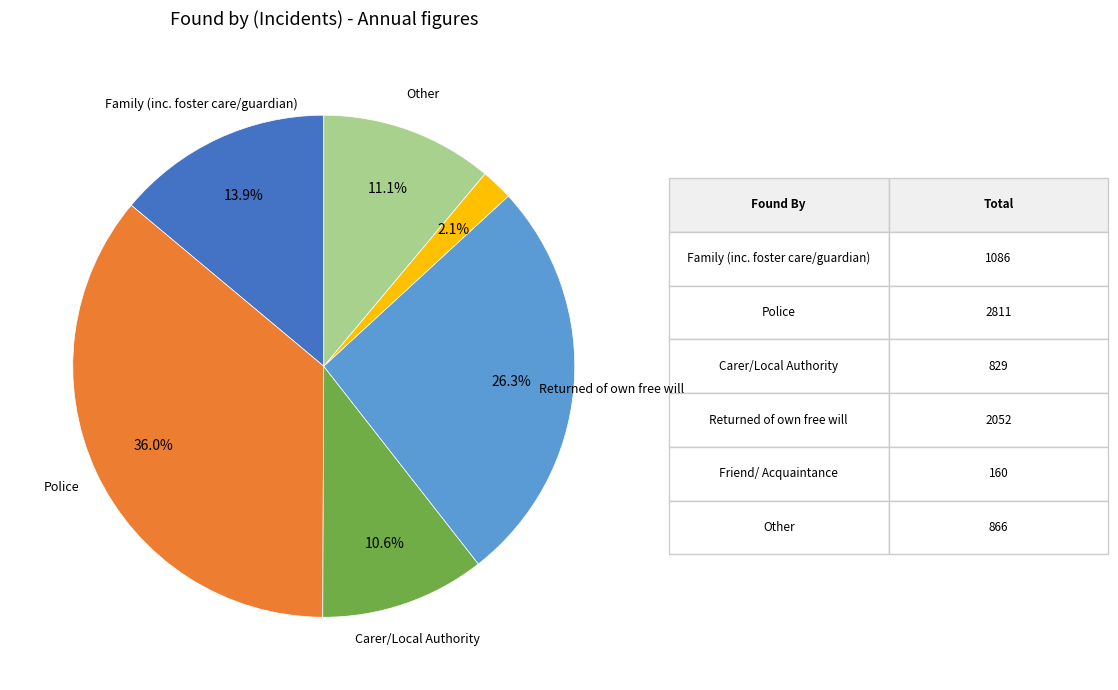

Does any single category account for the majority?

No